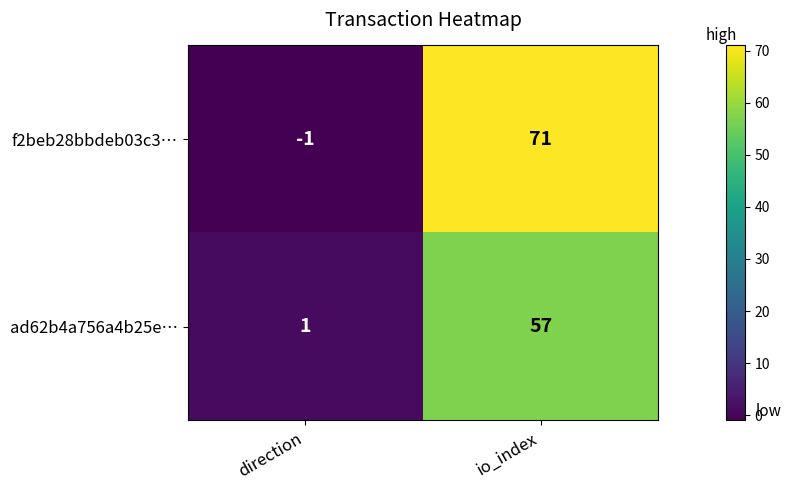

What value does the ad62b4a756a4b25e… series have at io_index, to the nearest 5?

55